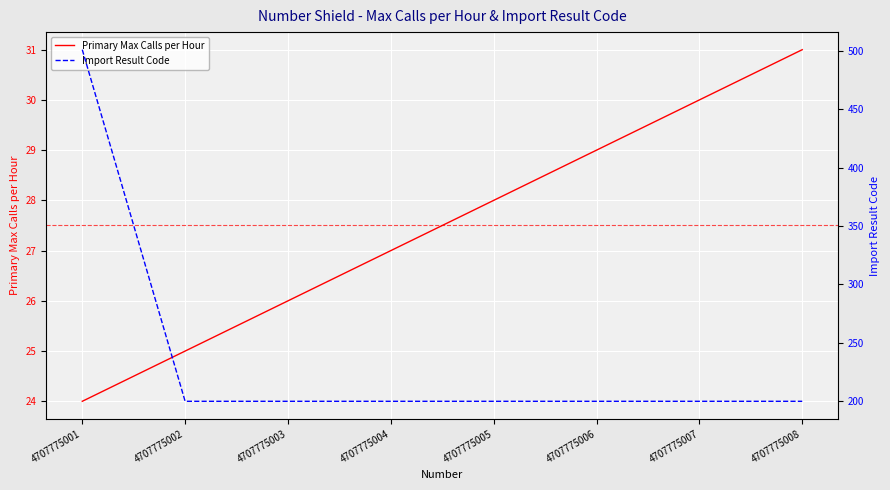

What is the difference between the second highest and second lowest values in the Primary Max Calls per Hour series?

5